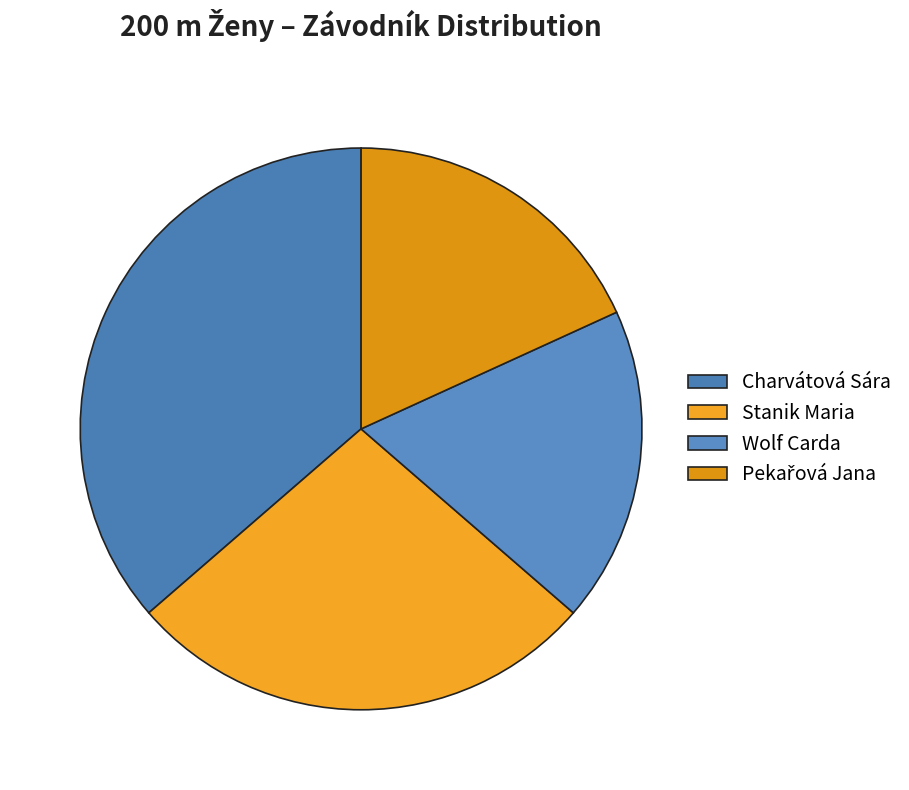

How many slices are in this pie chart?

4